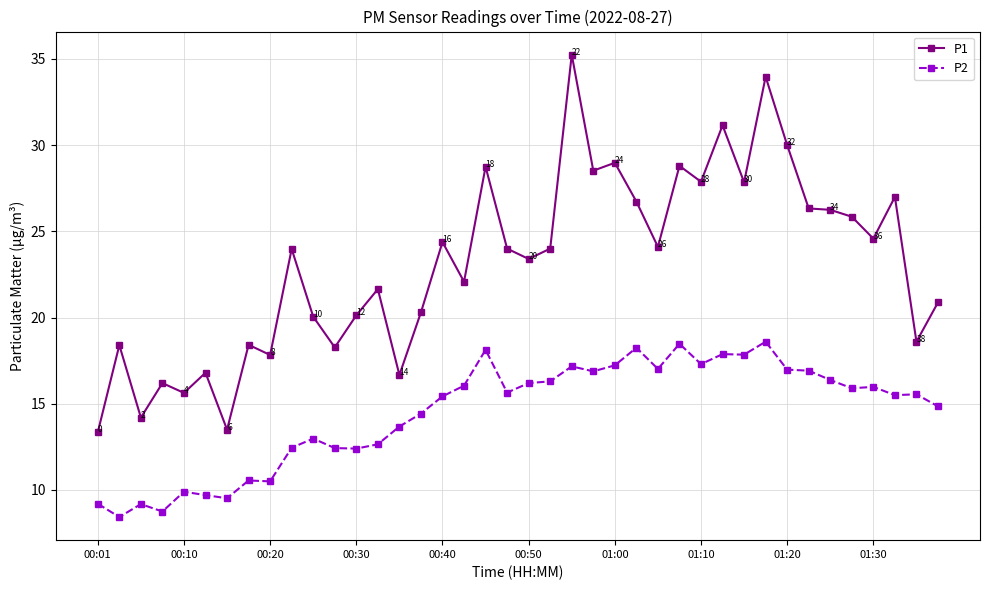

List the series in order of their peak value, highest first.

P1, P2